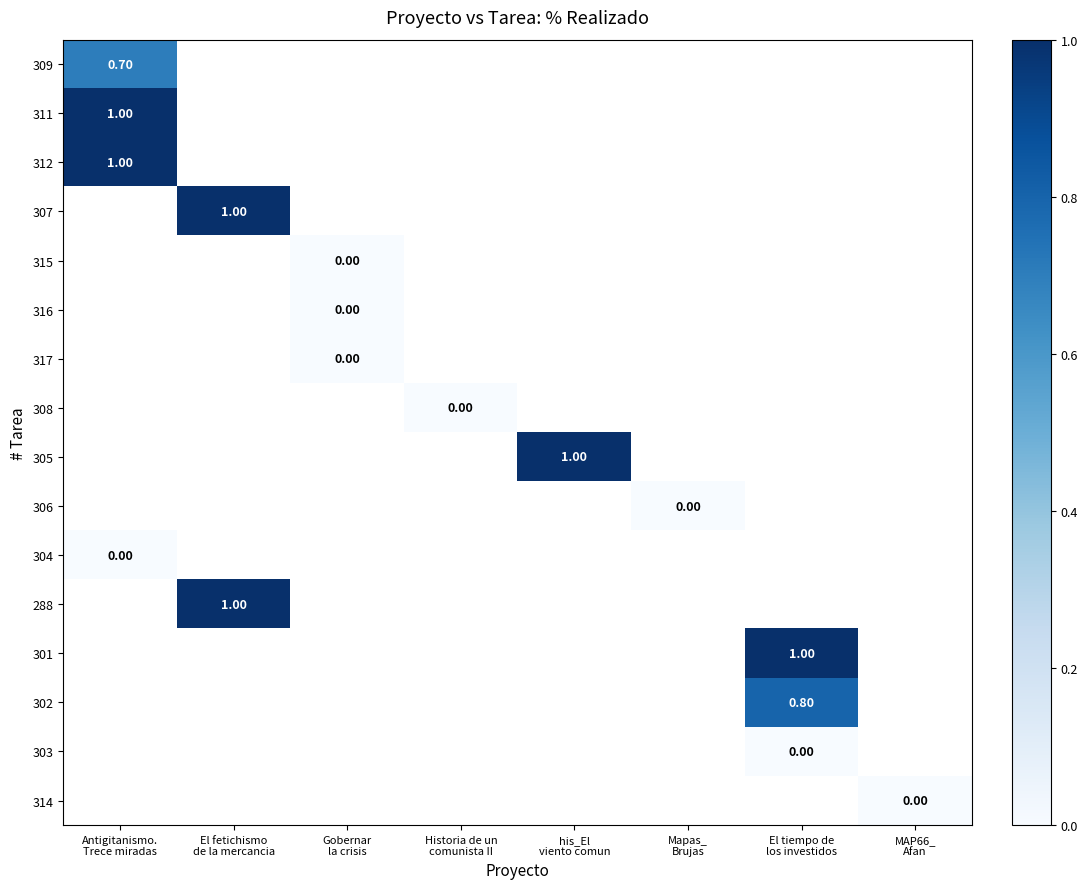

At which category does the chart reach its minimum across all series?

Gobernar
la crisis